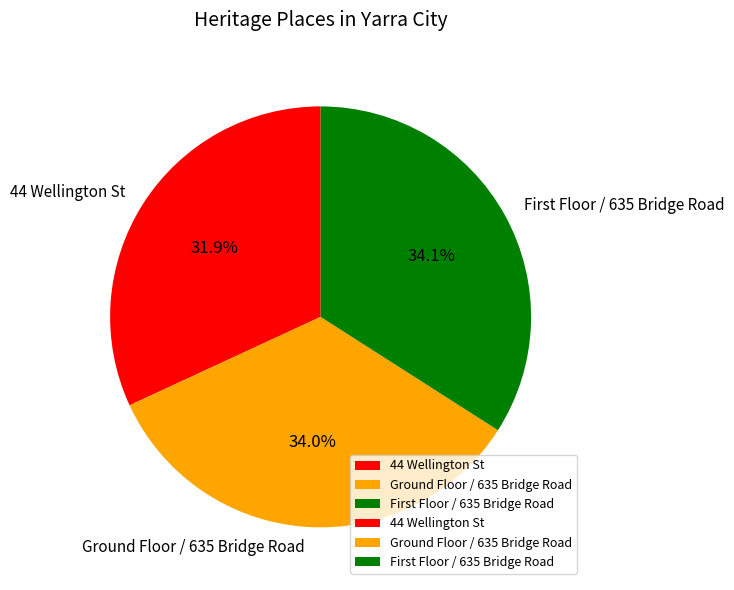

What is the ratio of the value at Ground Floor / 635 Bridge Road to the value at 44 Wellington St?

1.1